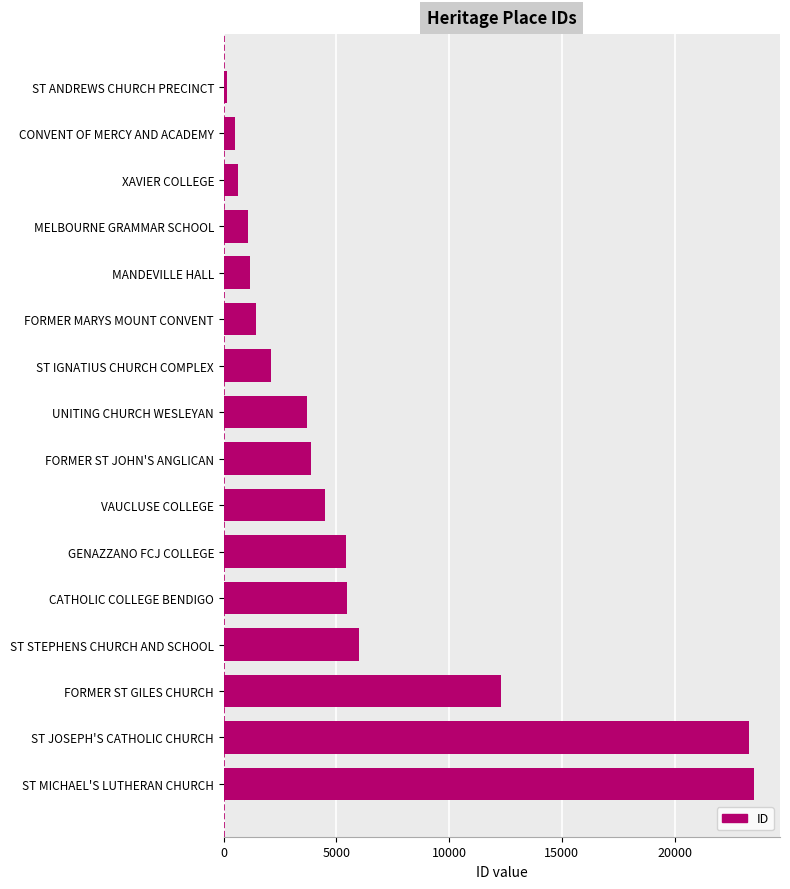

At which label is the value closest to 11829?

FORMER ST GILES CHURCH